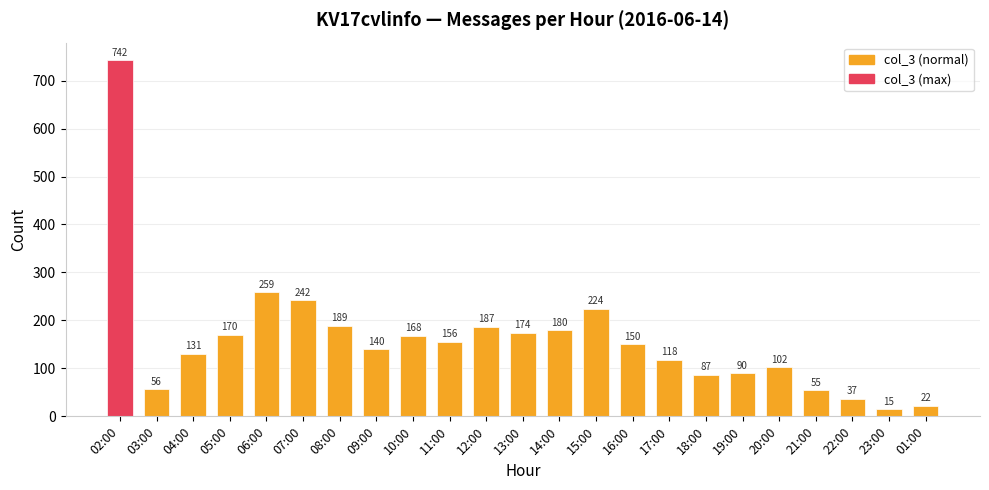

Where does the data first go above 150?

02:00